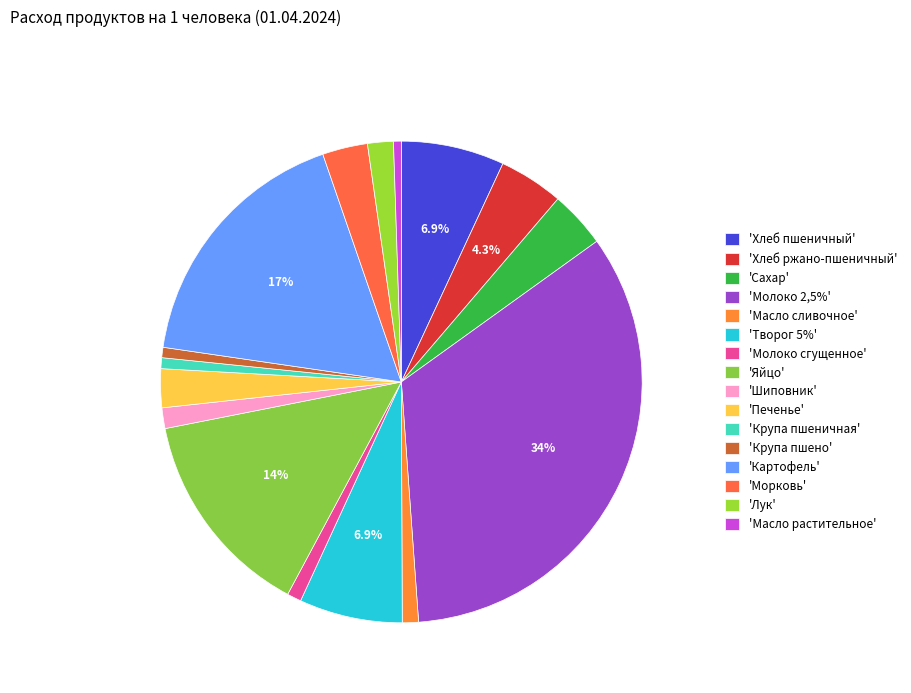

Which slice is the largest?

'Молоко 2,5%'